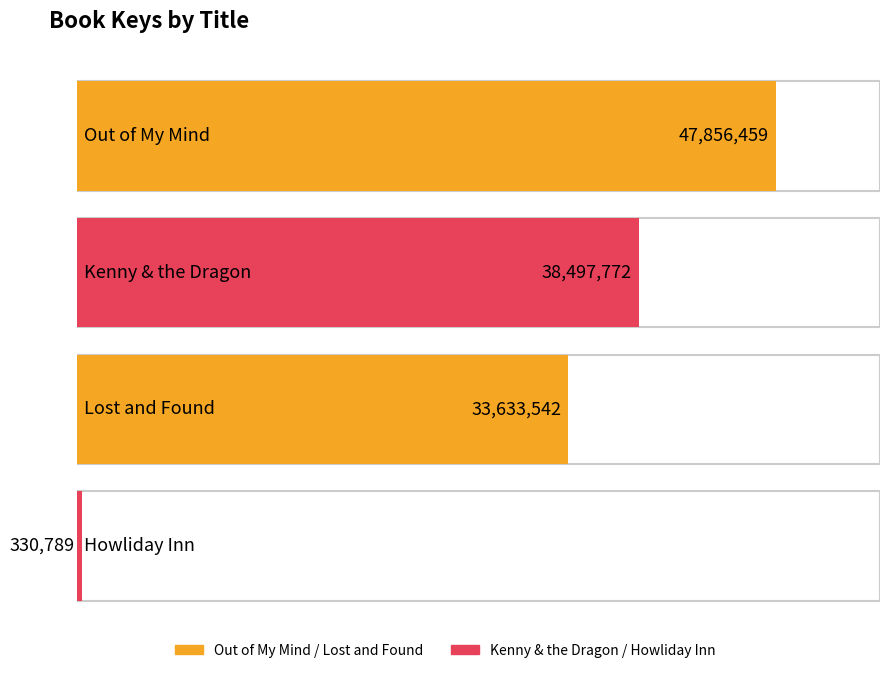

What is the change in value from Out of My Mind to Howliday Inn?

-47525670